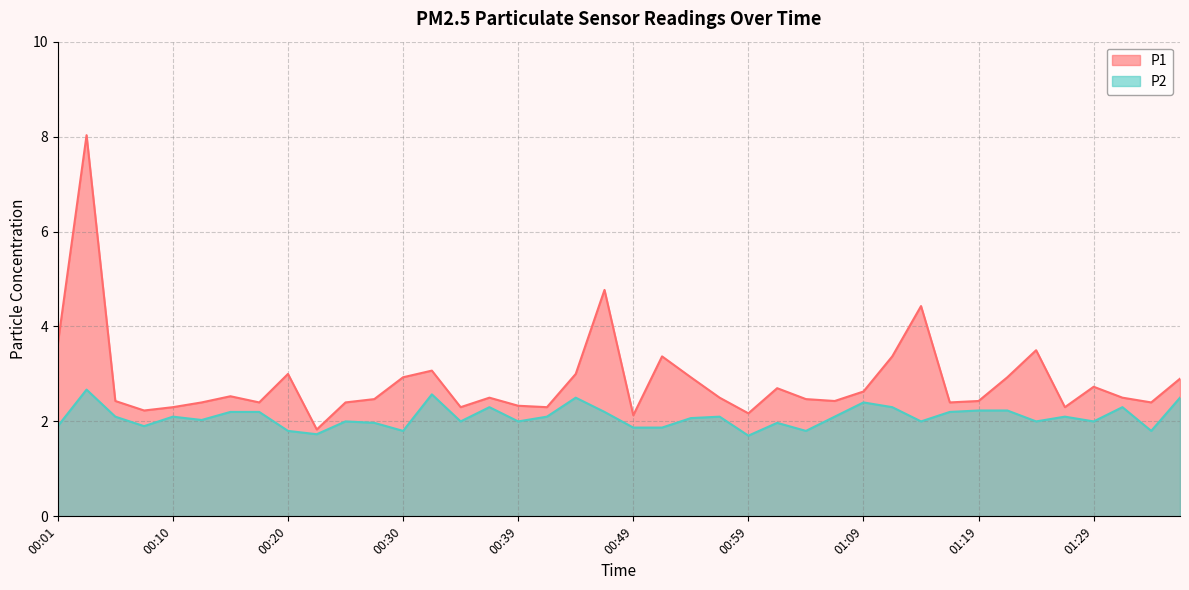

How many lines are shown in the chart?

2